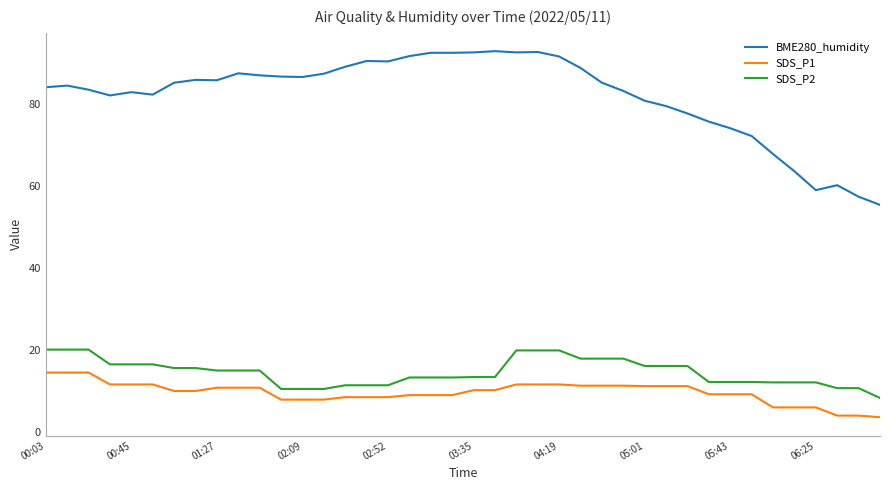

What is the sum of all BME280_humidity values?

3285.2